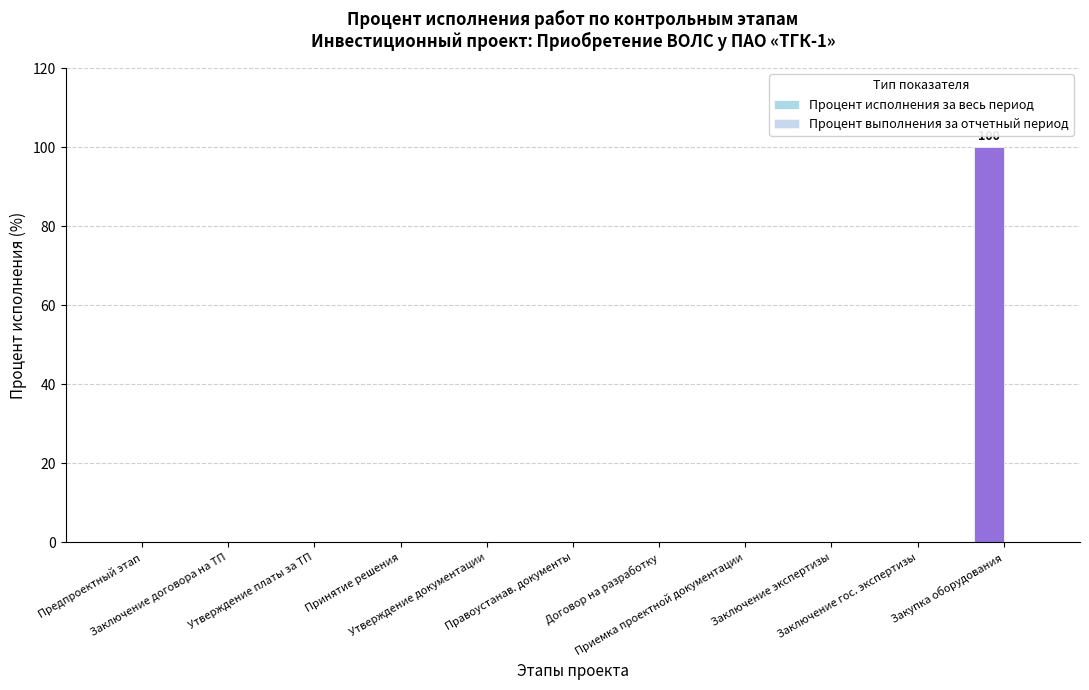

What is the label of the 7th bar from the left?

Договор на разработку